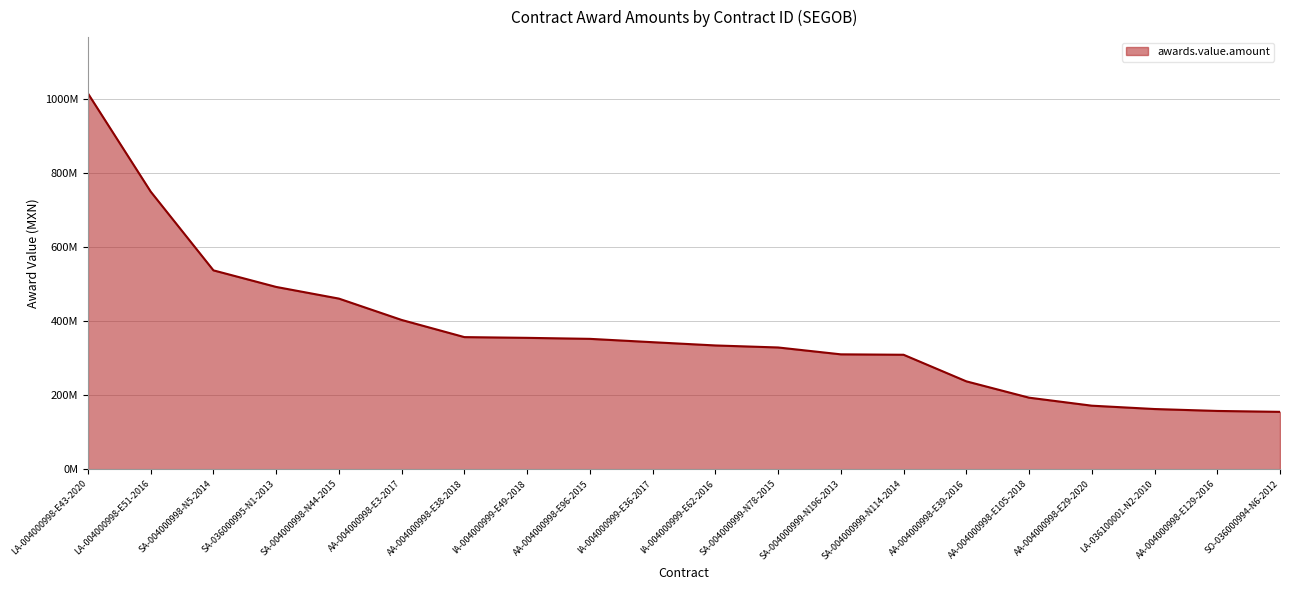

Reading right to left, what are all the values shown in this chart?

SO-036000994-N6-2012=154902535.5	AA-004000998-E129-2016=157353784.0	LA-036100001-N2-2010=162537750.0	AA-004000998-E29-2020=171568737.9	AA-004000998-E105-2018=193205577.6	AA-004000998-E39-2016=237355938.6	SA-004000999-N114-2014=309179250.4	SA-004000999-N196-2013=310320563.4	SA-004000999-N78-2015=328873438.9	IA-004000999-E62-2016=334327875.3	IA-004000999-E36-2017=343129719.2	AA-004000998-E96-2015=352163583.0	IA-004000999-E49-2018=354870746.3	AA-004000998-E38-2018=356863197.9	AA-004000998-E3-2017=403217932.0	SA-004000998-N44-2015=460925567.6	SA-036000995-N1-2013=492466853.6	SA-004000998-N5-2014=537236567.5	LA-004000998-E51-2016=750000000.0	LA-004000998-E43-2020=1015282129.0